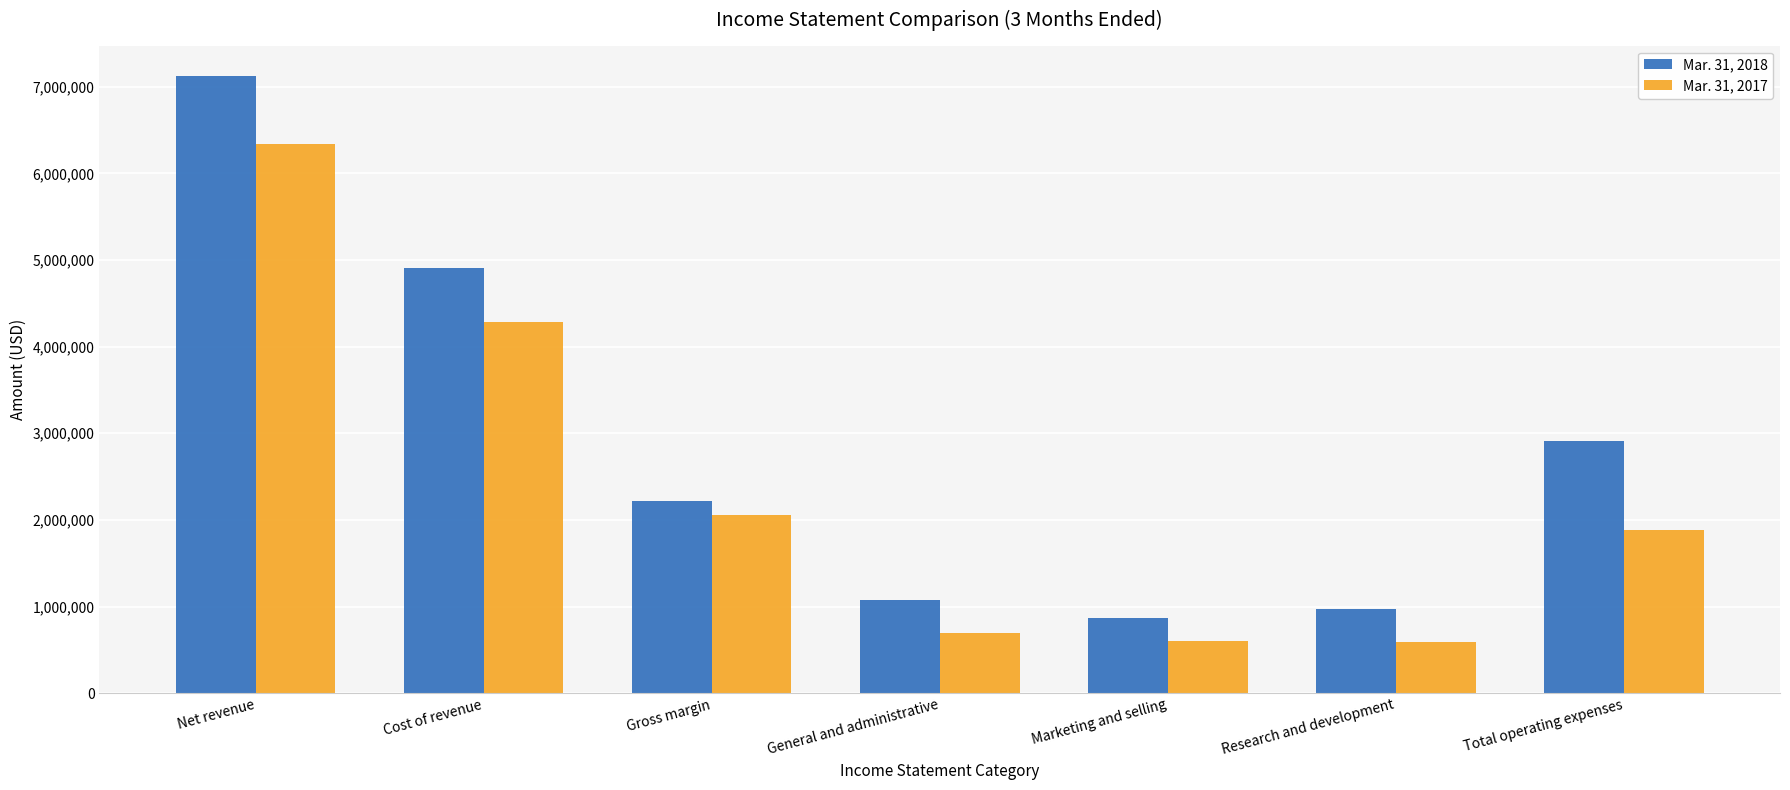

At which category is the sum across all series the highest?

Net revenue